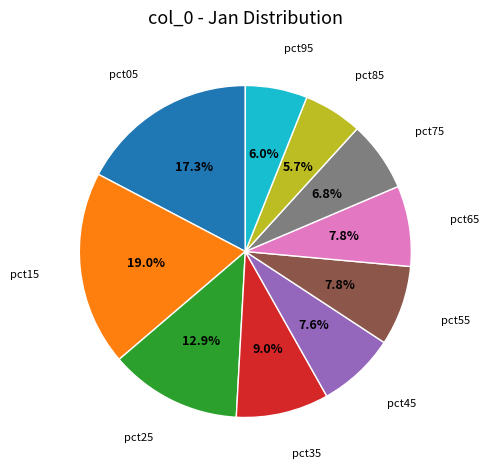

How many slices are in this pie chart?

10